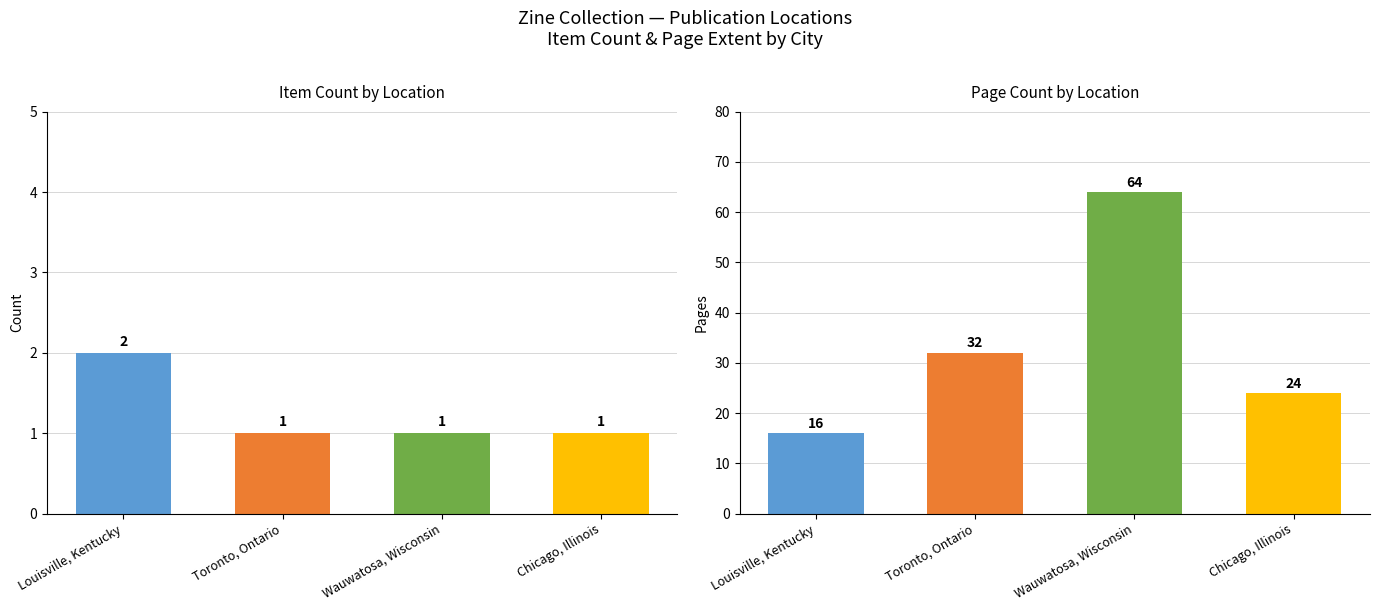

At how many categories does at least one series exceed 38?

1